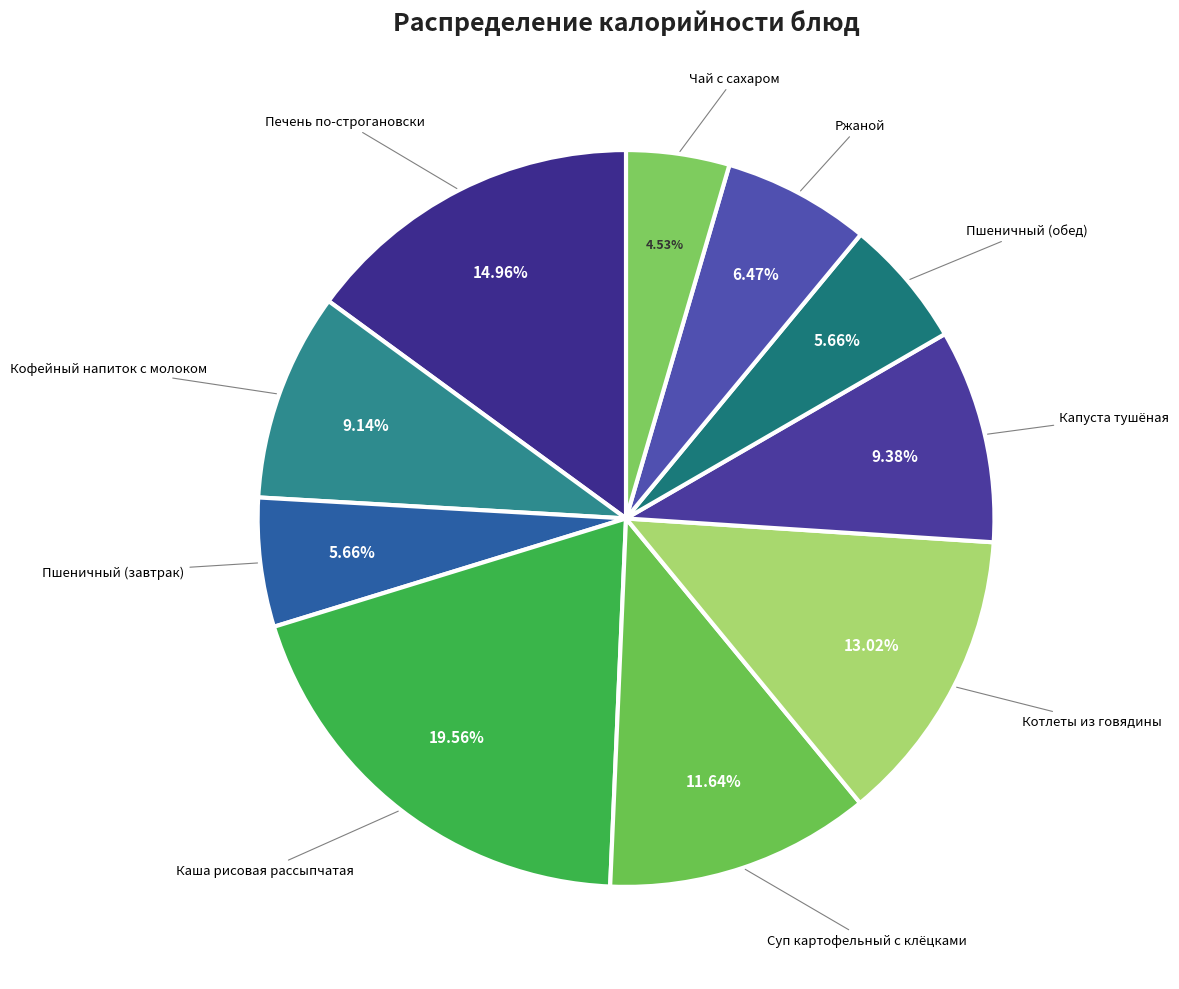

To the nearest percent, what is the difference between the largest and smallest slice percentages?

15%